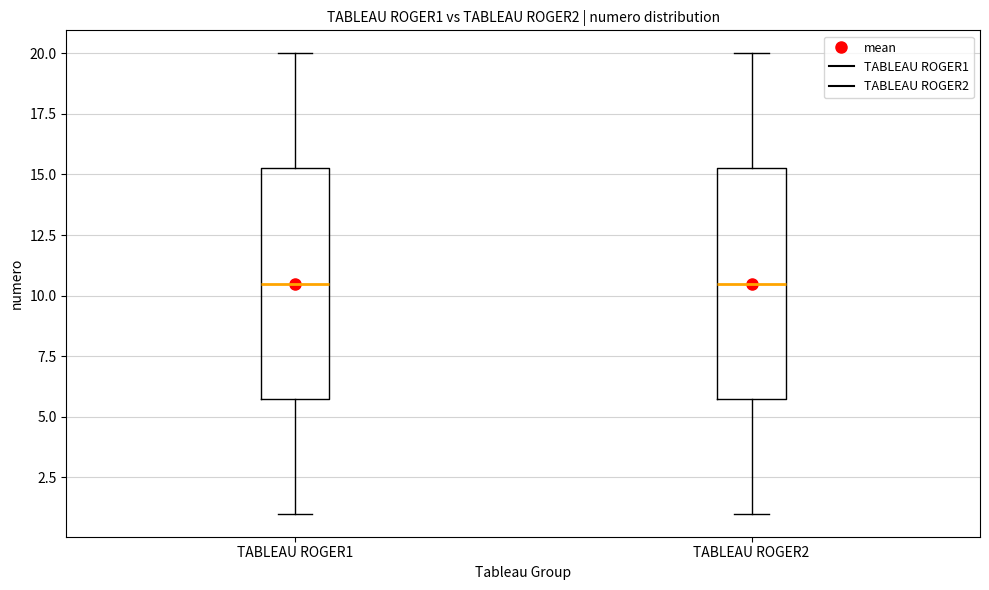

Reading left to right, transcribe this box plot: for each box, give where its median line is, the range the box spans, and where its two whiskers end, as read against the y-axis. The values are not printed on the chart, so give them approximately, as read against the axis.

TABLEAU ROGER1: median 10.5, box 6.0 to 15.5, whiskers 1.0 to 20.0
TABLEAU ROGER2: median 10.5, box 6.0 to 15.5, whiskers 1.0 to 20.0